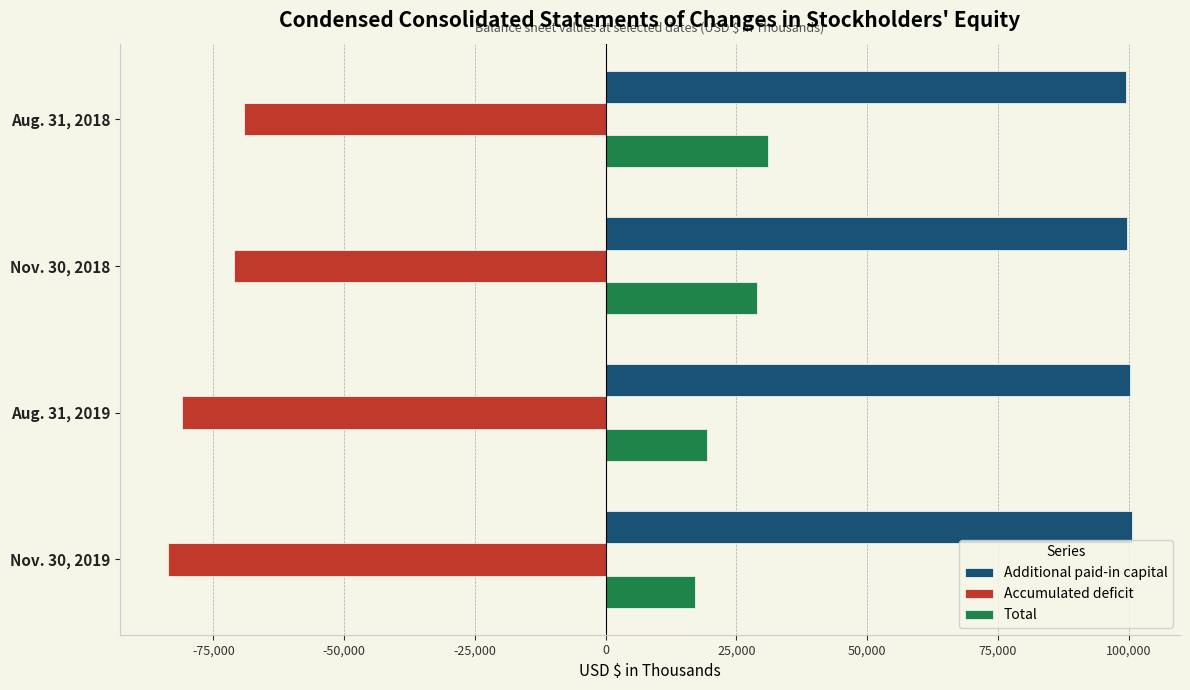

What is the total value across all series at Nov. 30, 2018?

57509